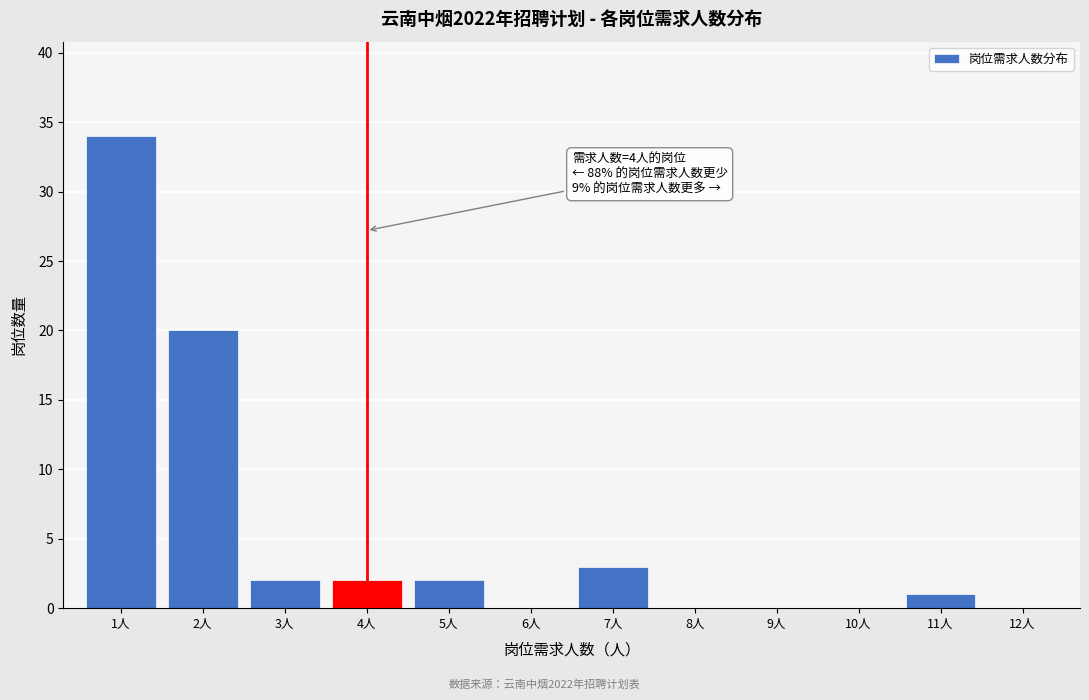

Reading right to left, what are all the values shown in this chart?

12人=0	11人=1	10人=0	9人=0	8人=0	7人=3	6人=0	5人=2	4人=2	3人=2	2人=20	1人=34